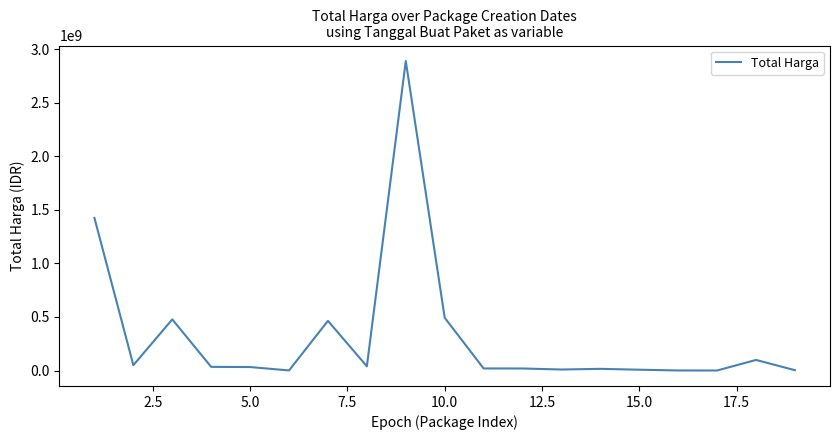

What is the greatest value displayed?

2892122000